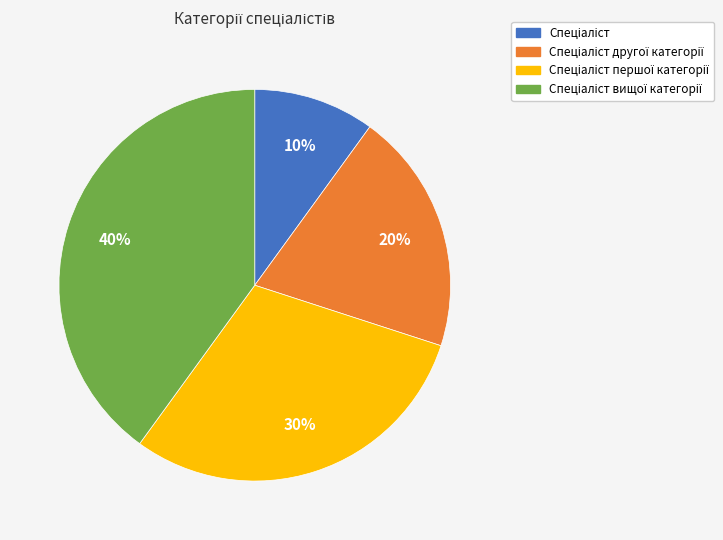

Is there a majority slice in this chart?

No